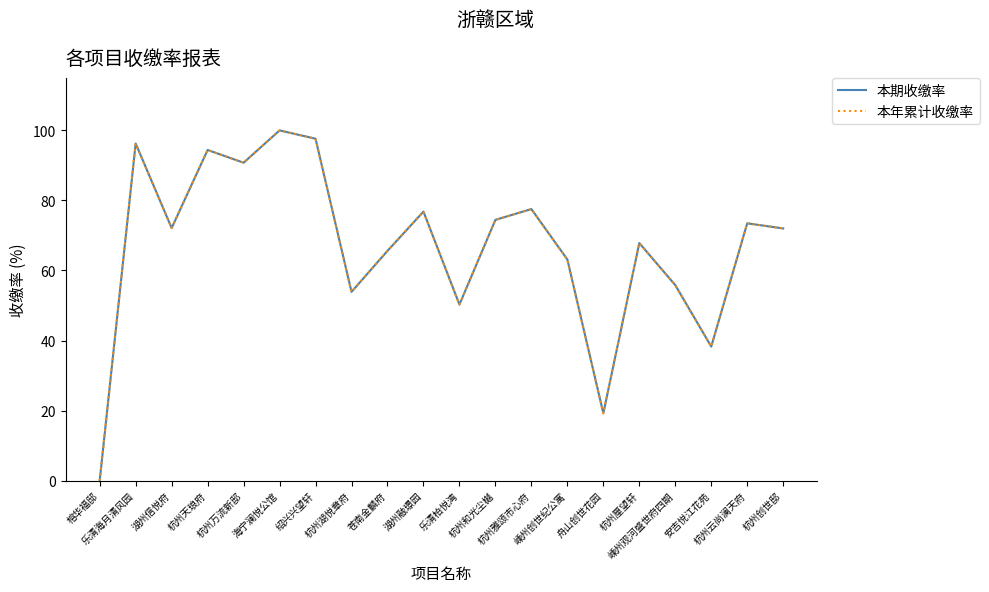

True or false: 本年累计收缴率 and 本期收缴率 intersect in this chart.

False